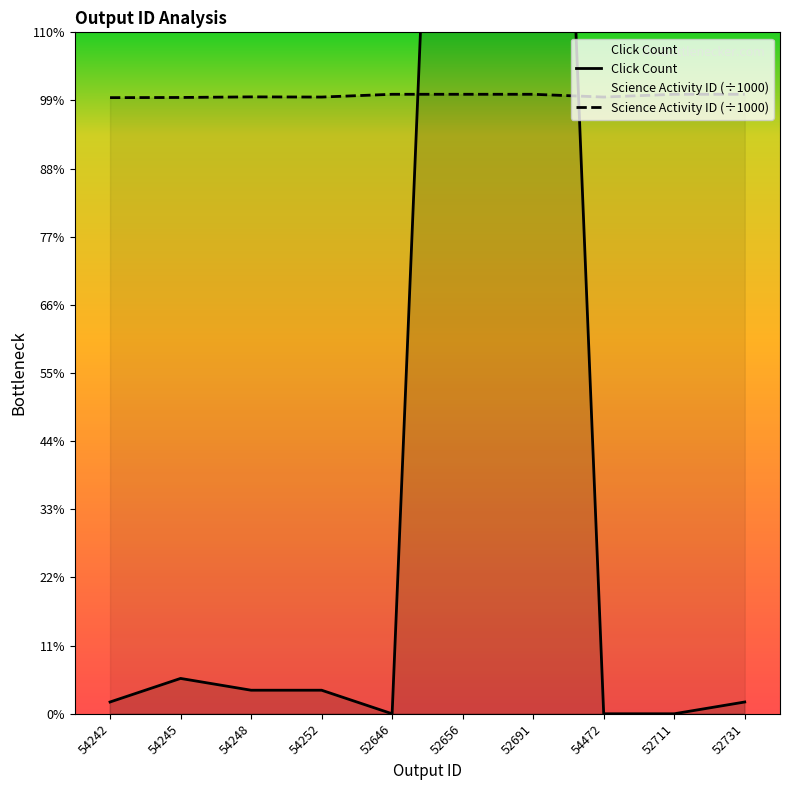

Which category has the lowest value across all series?

52646